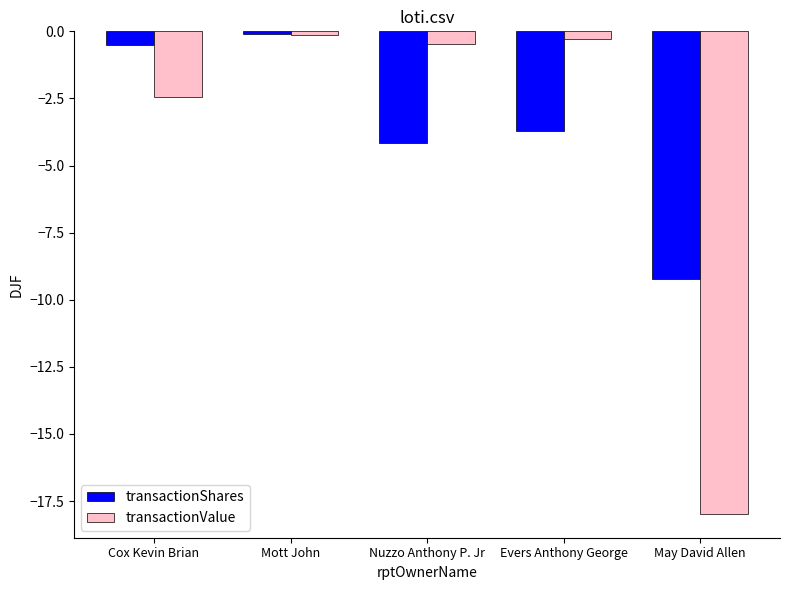

Rank the categories by transactionShares value from lowest to highest.

May David Allen, Nuzzo Anthony P. Jr, Evers Anthony George, Cox Kevin Brian, Mott John